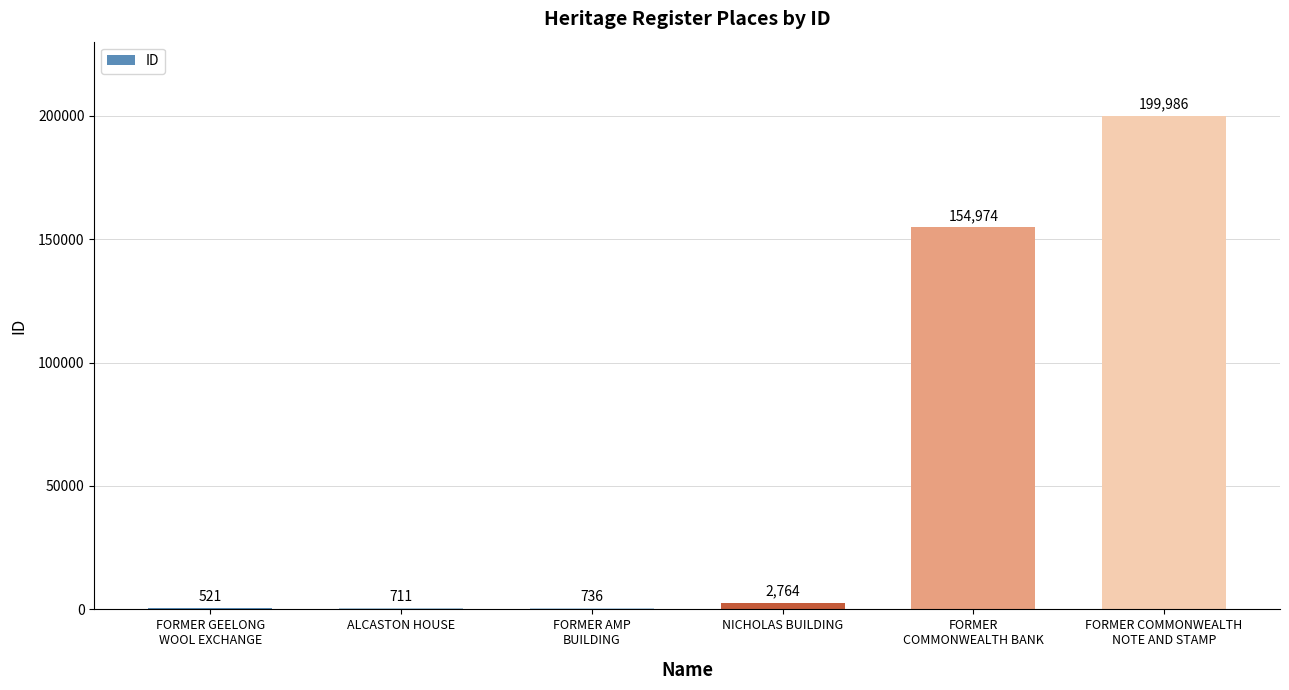

The chart shows a value of 271602 at FORMER
COMMONWEALTH BANK. True or false?

False